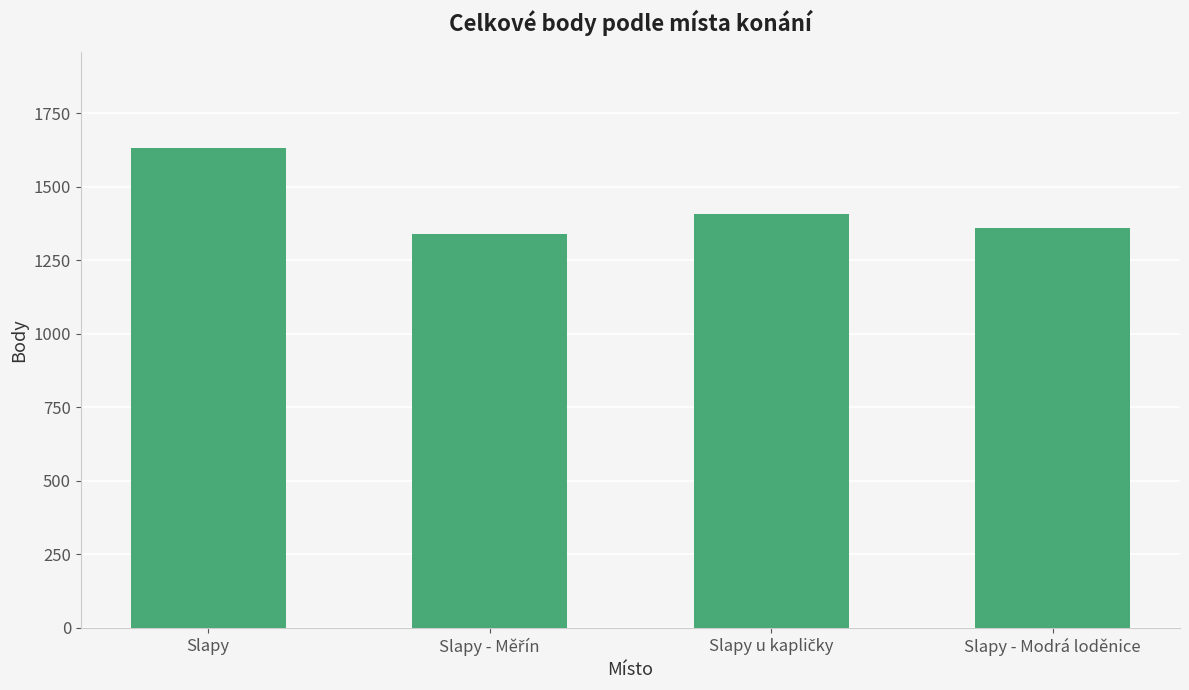

The chart shows a value of 1360 at Slapy - Modrá loděnice. True or false?

True